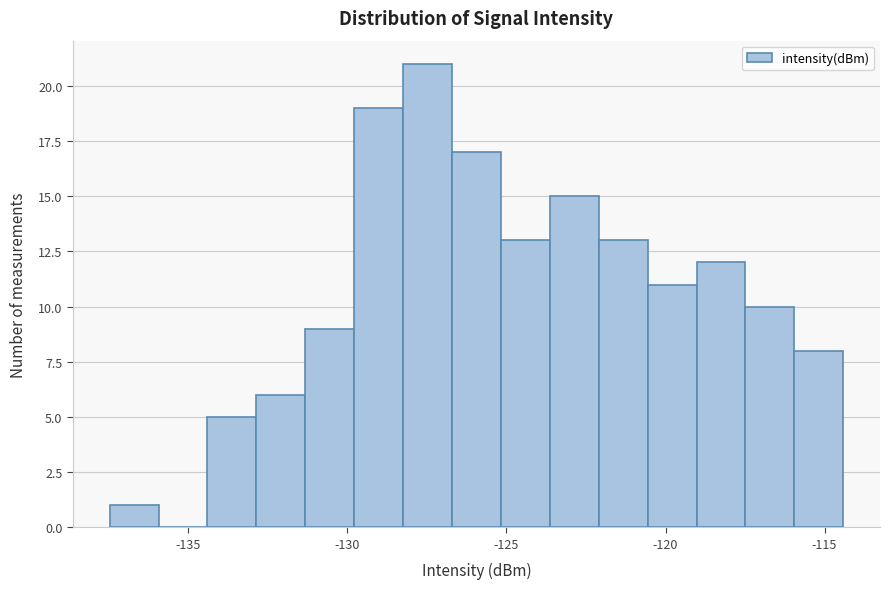

Read against the x-axis, roughly where is the centre of the tallest bar?

-127.5